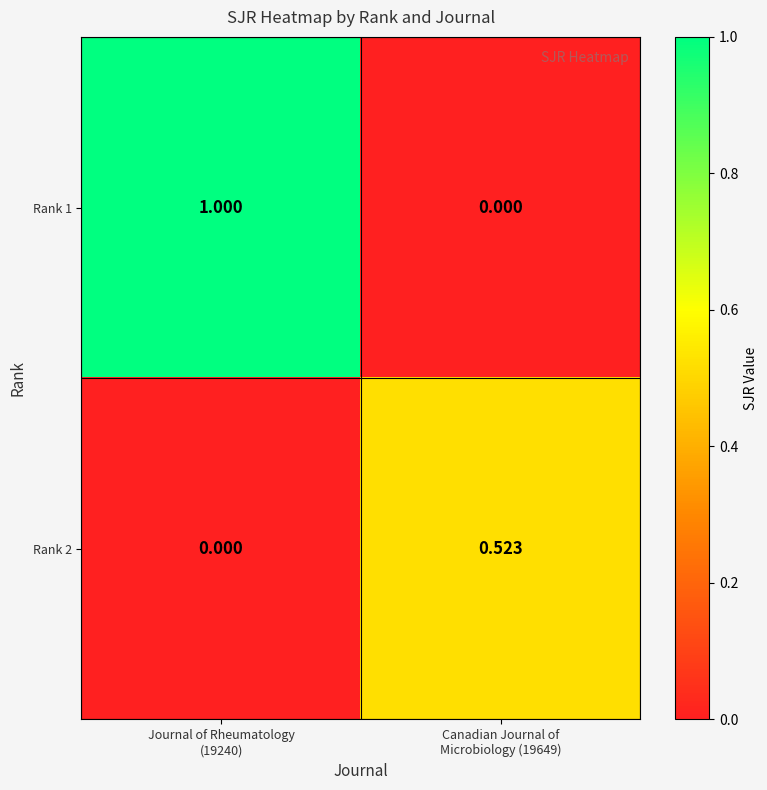

Reading left to right, what are all the values shown in this chart?

Rank 1: Journal of Rheumatology
(19240)=1.0	Canadian Journal of
Microbiology (19649)=0.0
Rank 2: Journal of Rheumatology
(19240)=0.0	Canadian Journal of
Microbiology (19649)=0.5